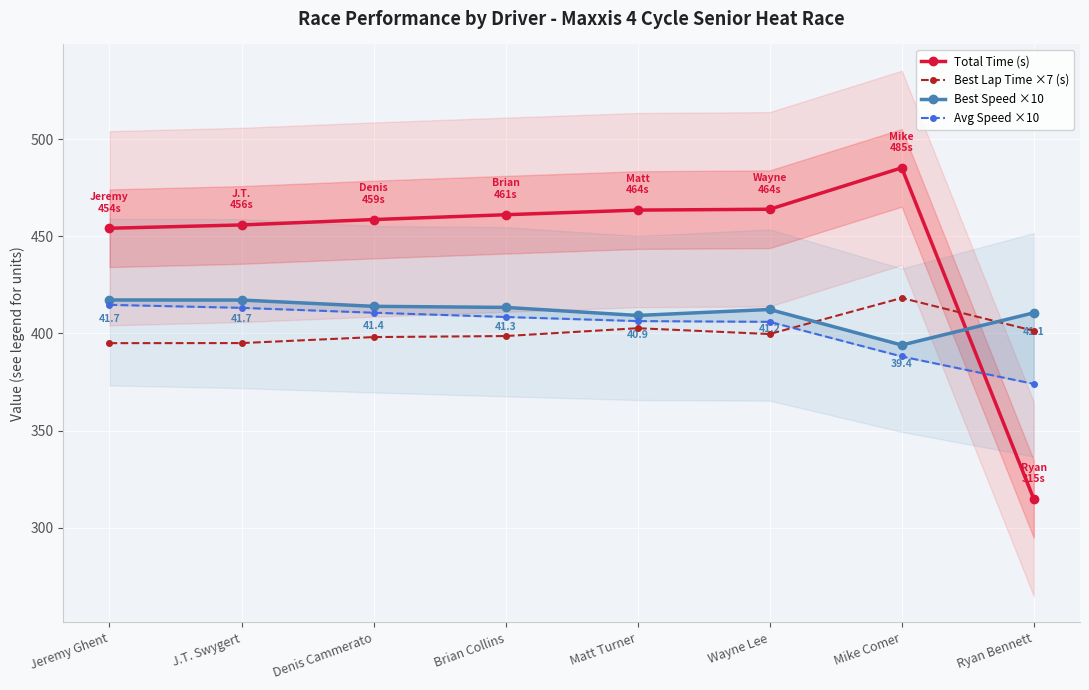

At which label does Best Speed ×10 reach its peak?

Jeremy Ghent